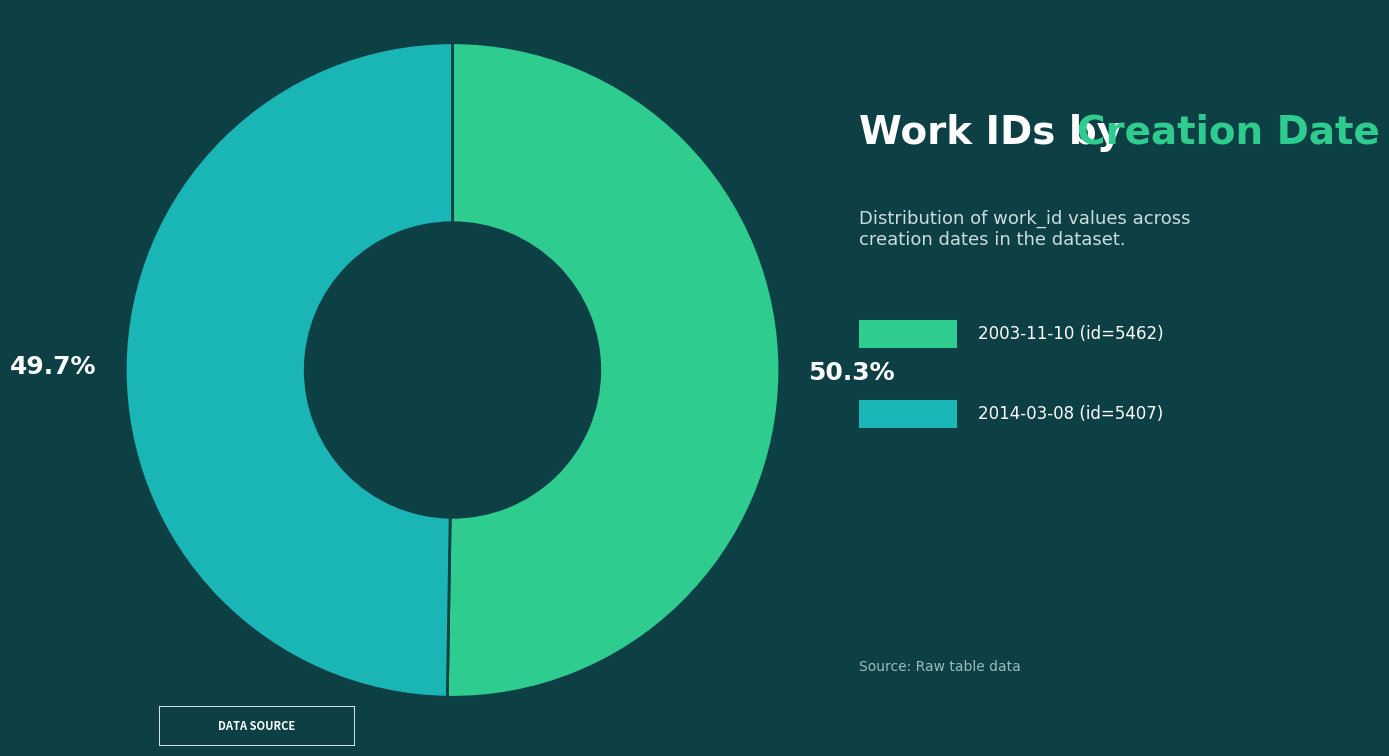

Does any single category account for the majority?

Yes